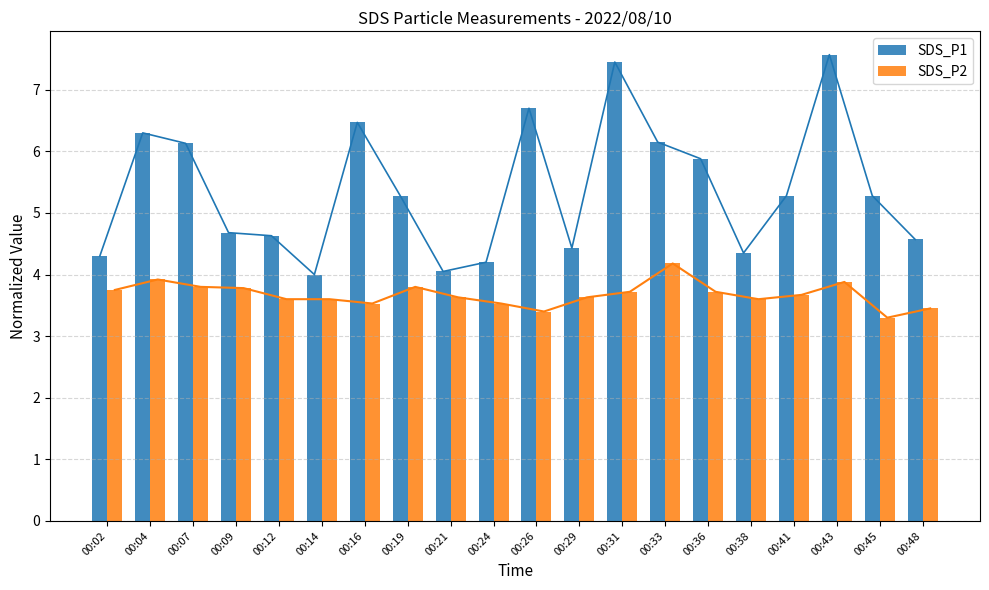

What is the spread (max minus min) of values at 00:02?

0.5